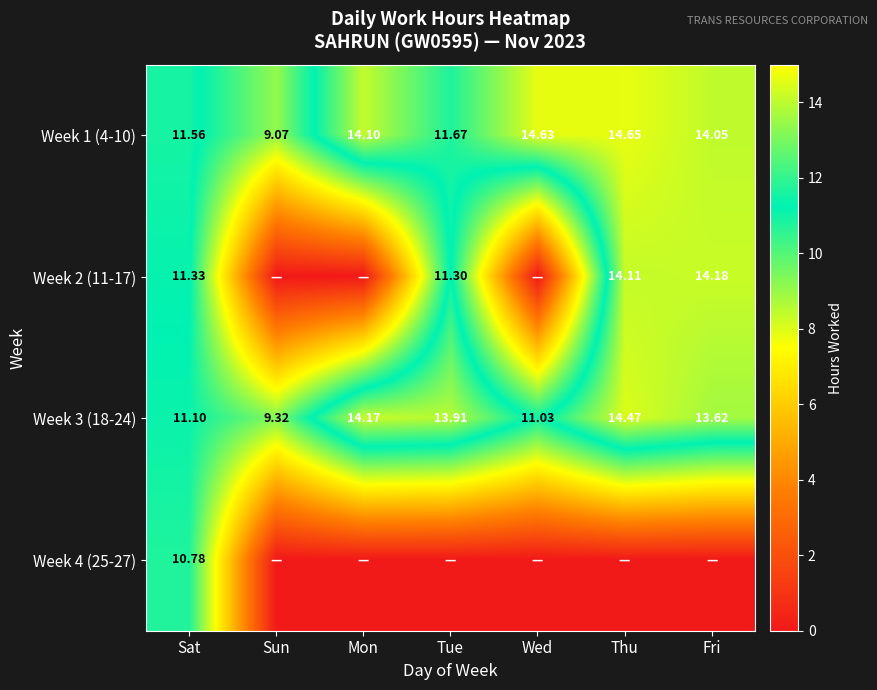

Is the value of Week 2 (11-17) at Sat greater than the value of Week 1 (4-10) at Mon?

No